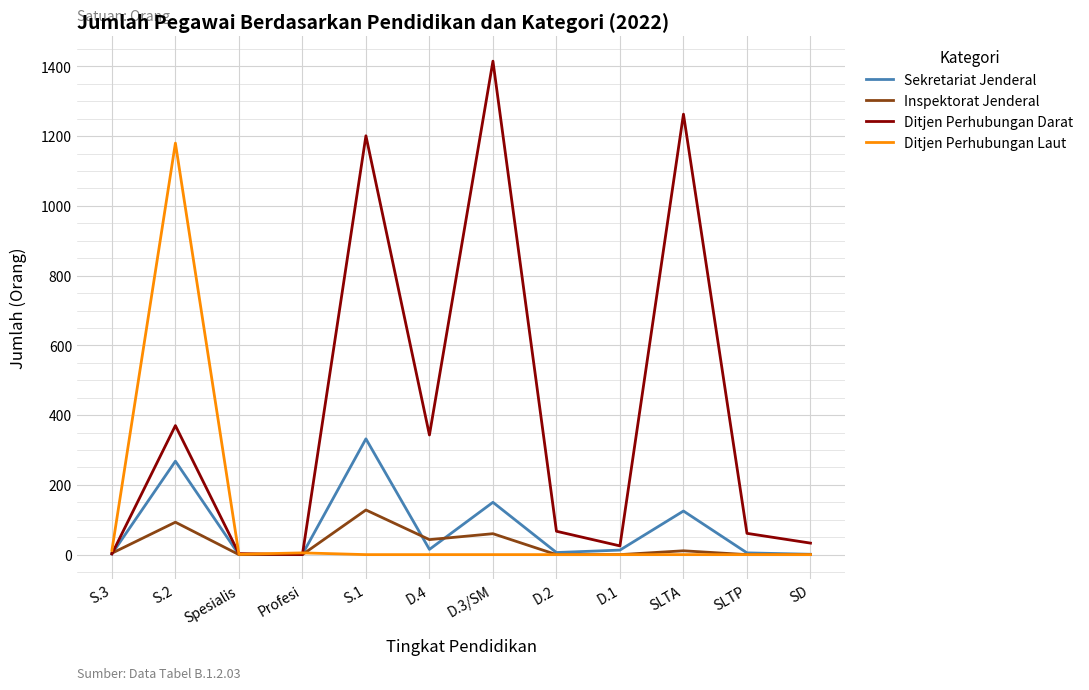

What is the highest value of the Inspektorat Jenderal series?

128